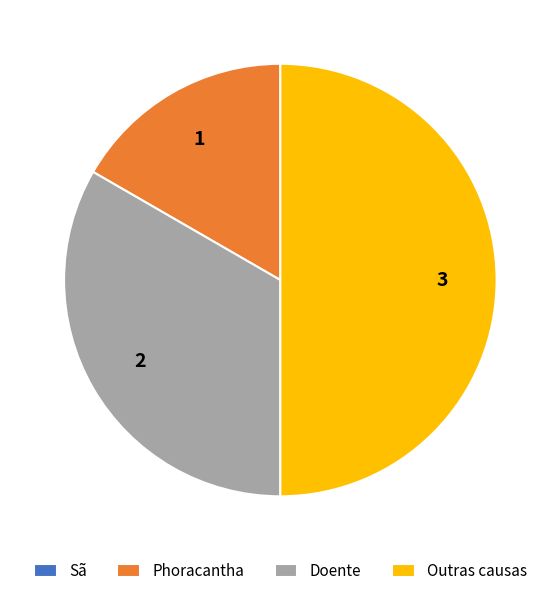

What is the ratio of the value at Phoracantha to the value at Doente?

0.5